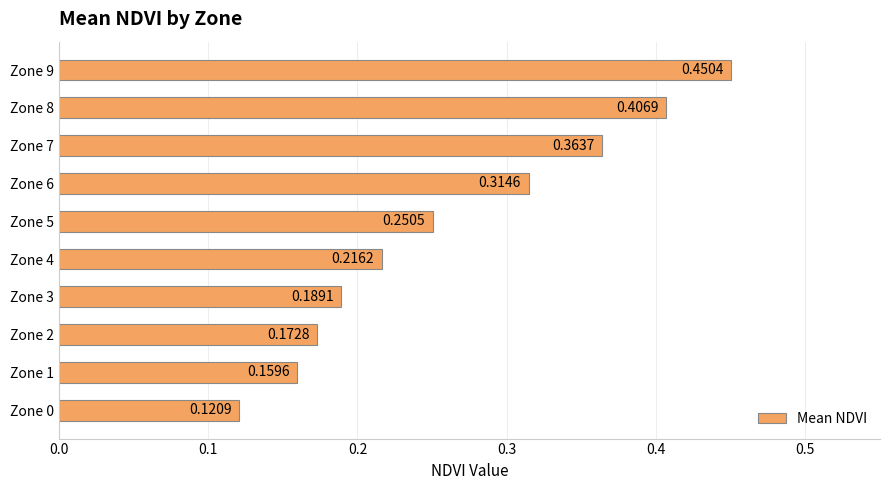

Which has a higher value, Zone 7 or Zone 2?

Zone 7